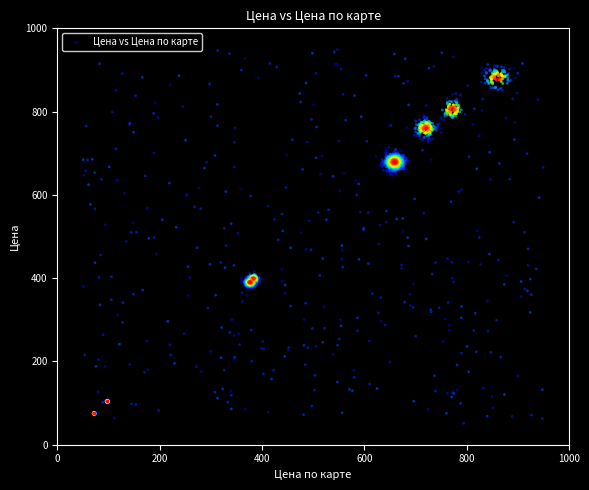

What is the range of Y values (max minus min)?

897.4